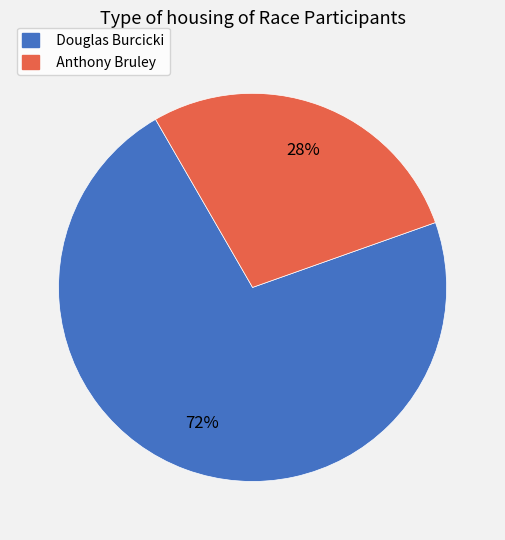

Between Douglas Burcicki and Anthony Bruley, which is larger?

Douglas Burcicki